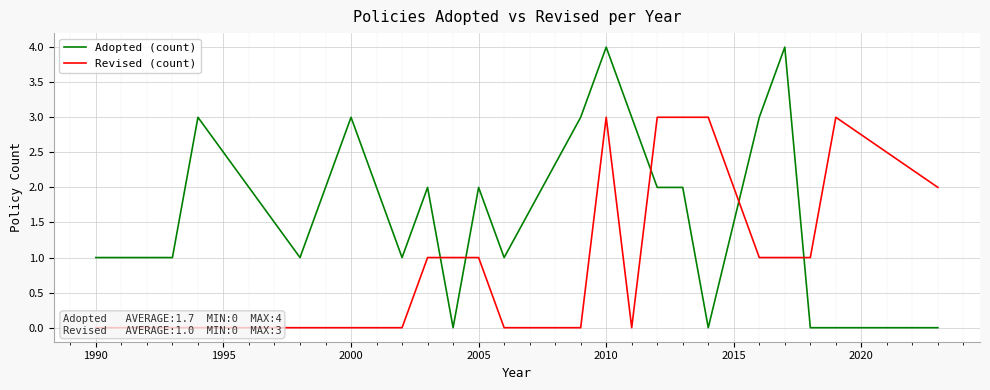

Reading right to left, what are all the values shown in this chart?

Adopted (count): 0	0	0	4	3	0	2	2	3	4	3	1	2	0	2	1	3	1	2	3	1	1
Revised (count): 2	3	1	1	1	3	3	3	0	3	0	0	1	1	1	0	0	0	0	0	0	0